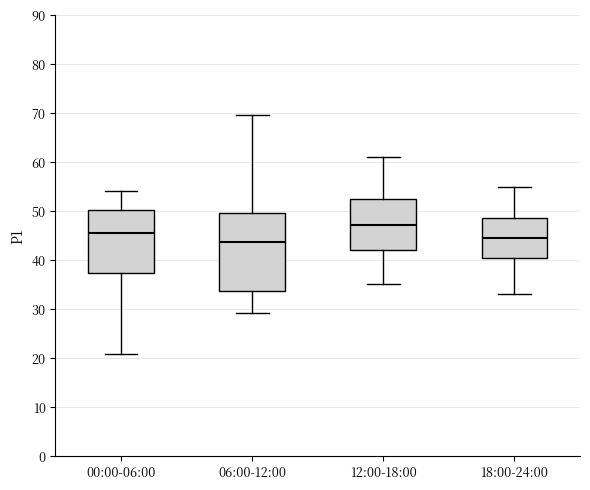

Reading left to right, read every box against the y-axis: the position of its median line, the range the box covers, and the ends of its whiskers. The values are not printed on the chart, so give them approximately, as read against the axis.

00:00-06:00: median 46, box 37 to 50, whiskers 21 to 54
06:00-12:00: median 44, box 34 to 50, whiskers 29 to 70
12:00-18:00: median 47, box 42 to 53, whiskers 35 to 61
18:00-24:00: median 45, box 41 to 49, whiskers 33 to 55